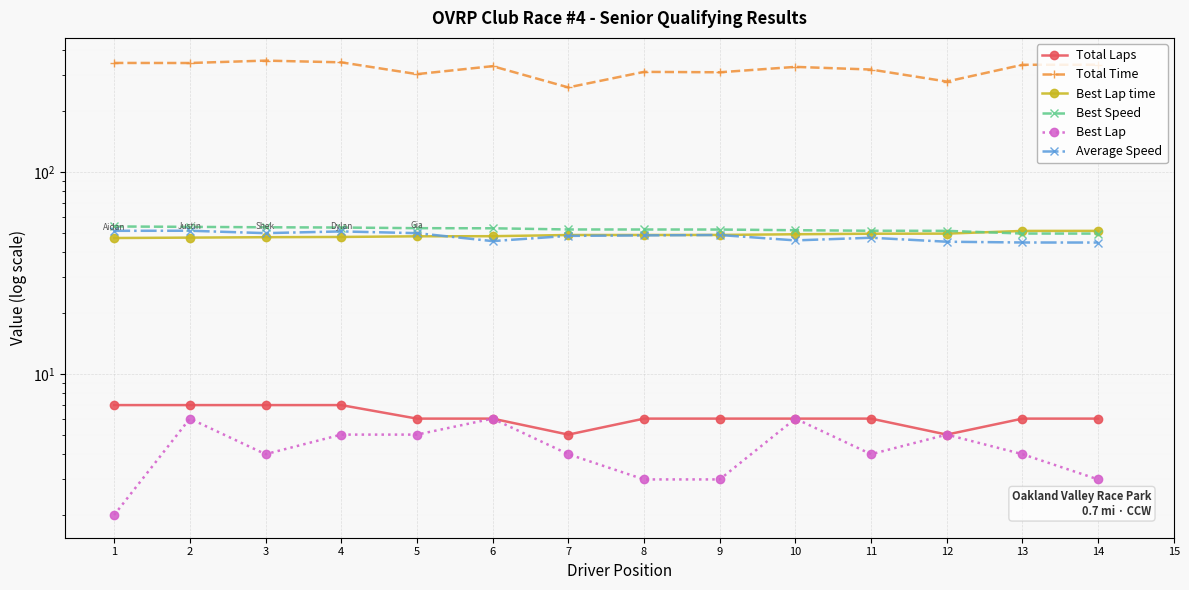

Which series has the widest spread of values?

Total Time